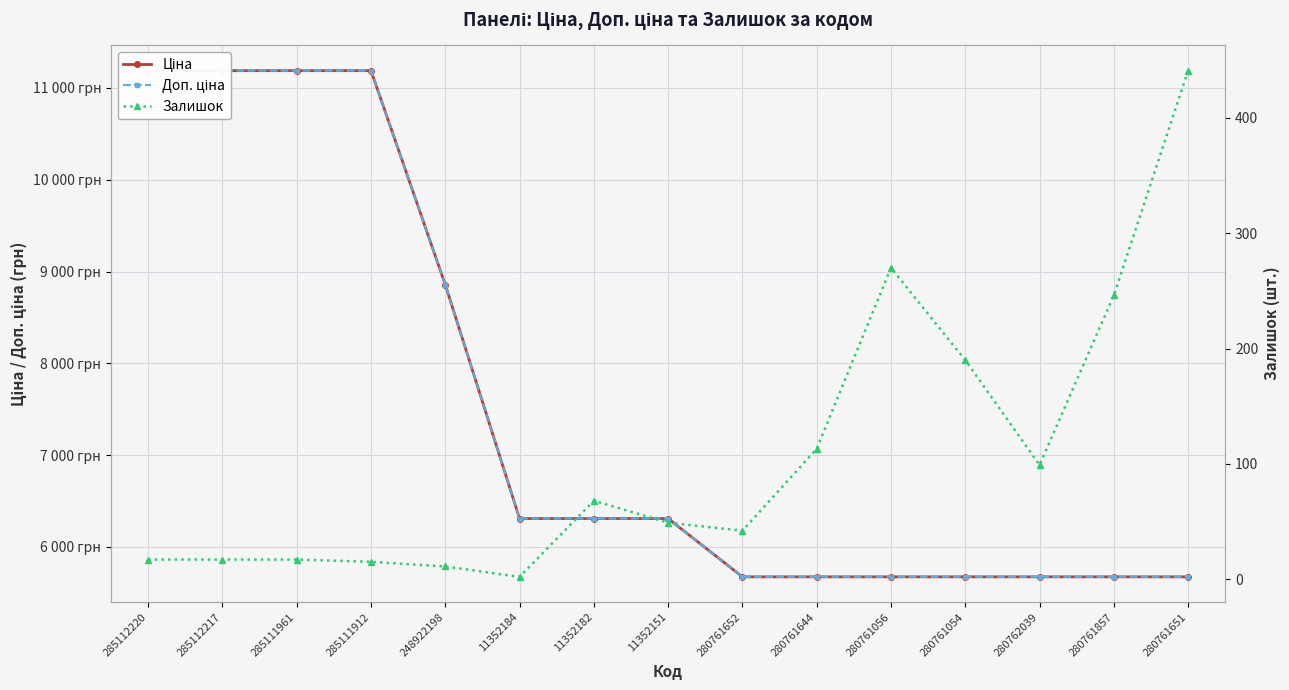

What is the lowest value of the Доп. ціна series?

5673.8